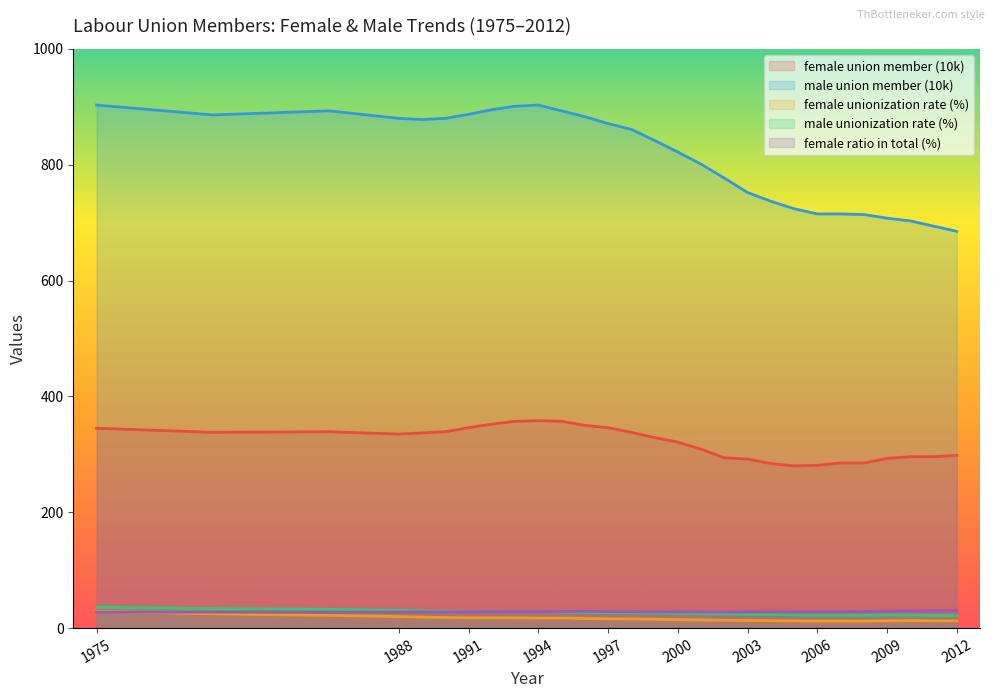

How many data points does each series have?

28